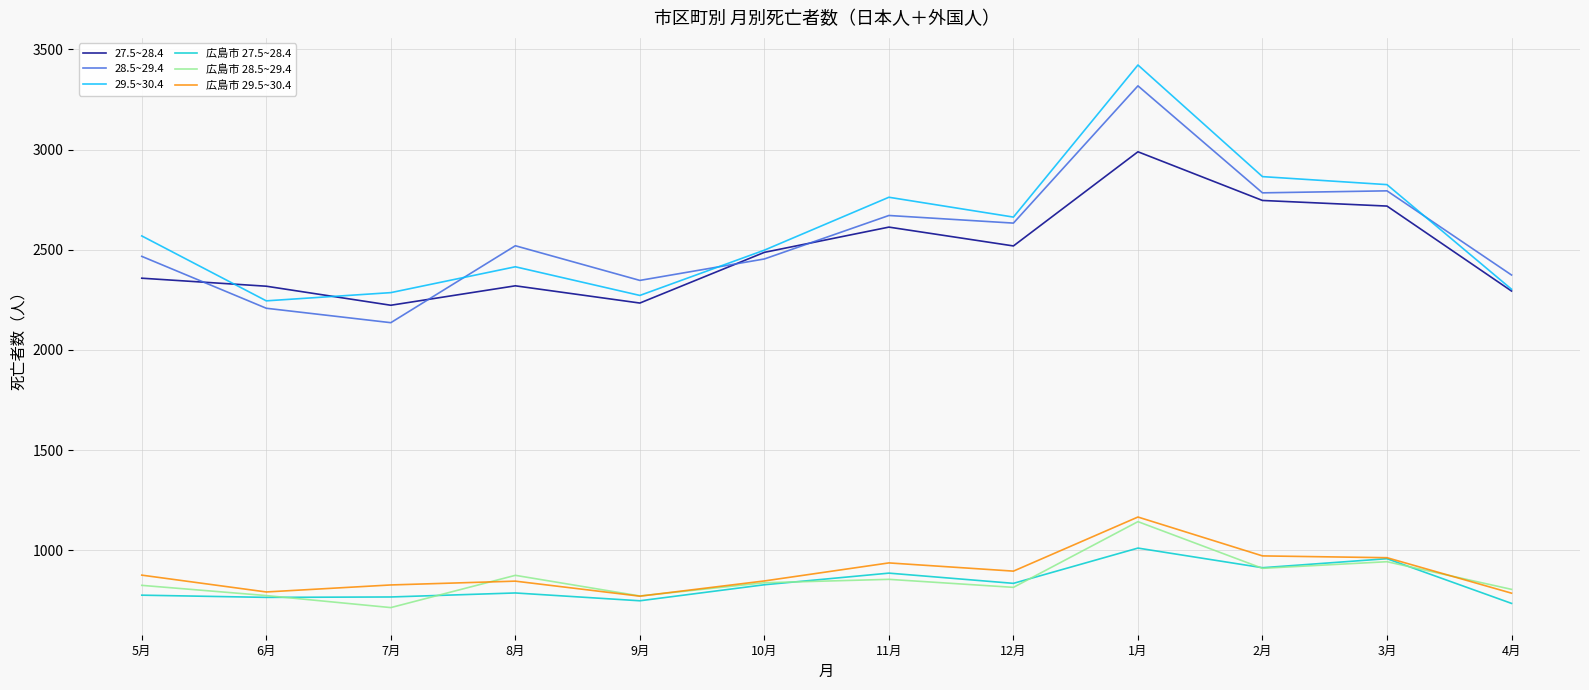

True or false: 27.5~28.4 has more than 1 interior local peaks.

True